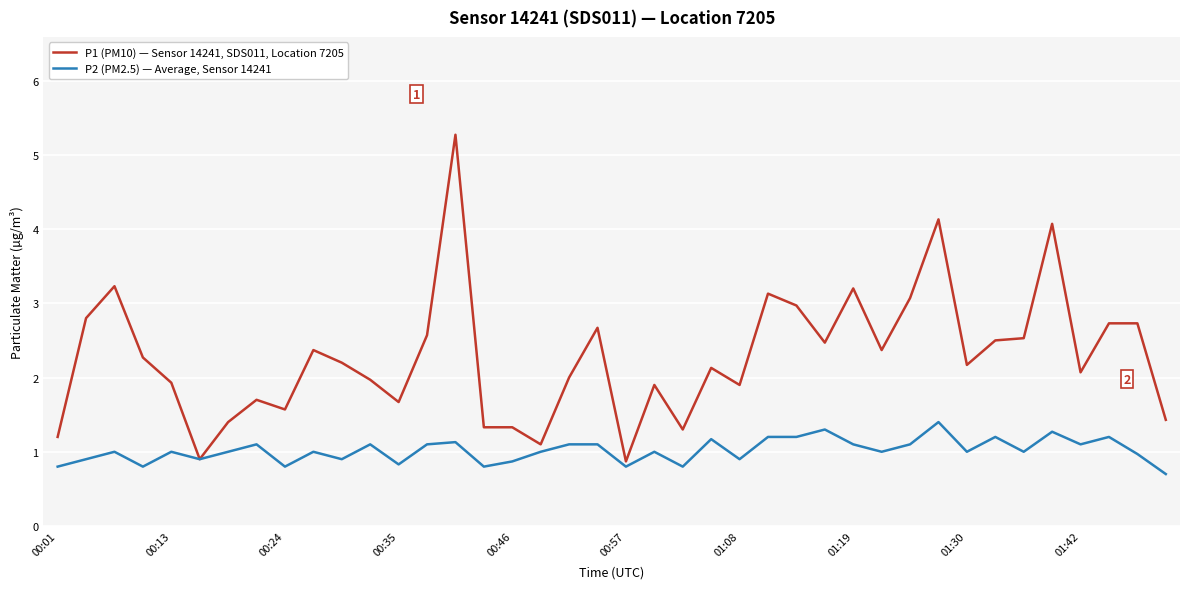

Reading left to right, list all the values displayed in this chart.

P1 (PM10) — Sensor 14241, SDS011, Location 7205: 1.2	2.8	3.2	2.3	1.9	0.9	1.4	1.7	1.6	2.4	2.2	2.0	1.7	2.6	5.3	1.3	1.3	1.1	2.0	2.7	0.9	1.9	1.3	2.1	1.9	3.1	3.0	2.5	3.2	2.4	3.1	4.1	2.2	2.5	2.5	4.1	2.1	2.7	2.7	1.4
P2 (PM2.5) — Average, Sensor 14241: 0.8	0.9	1.0	0.8	1.0	0.9	1.0	1.1	0.8	1.0	0.9	1.1	0.8	1.1	1.1	0.8	0.9	1.0	1.1	1.1	0.8	1.0	0.8	1.2	0.9	1.2	1.2	1.3	1.1	1.0	1.1	1.4	1.0	1.2	1.0	1.3	1.1	1.2	1.0	0.7